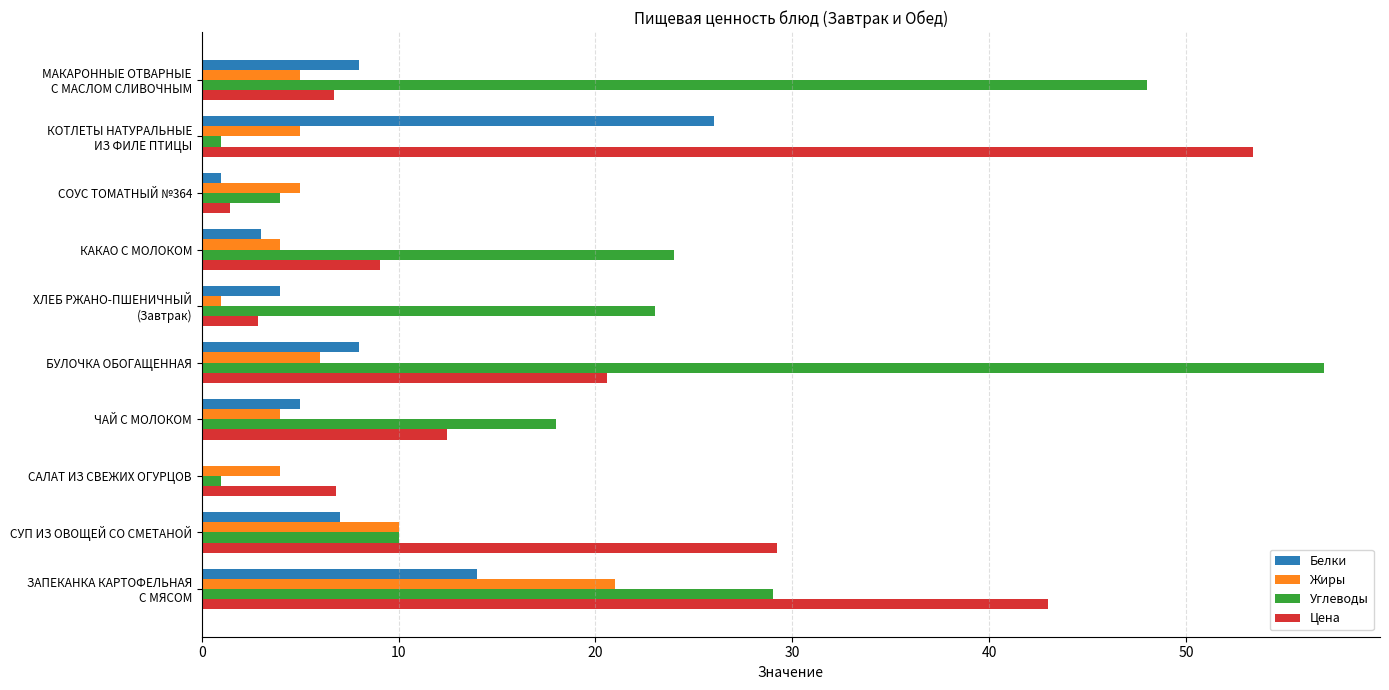

Which series has the largest total across all categories?

Углеводы